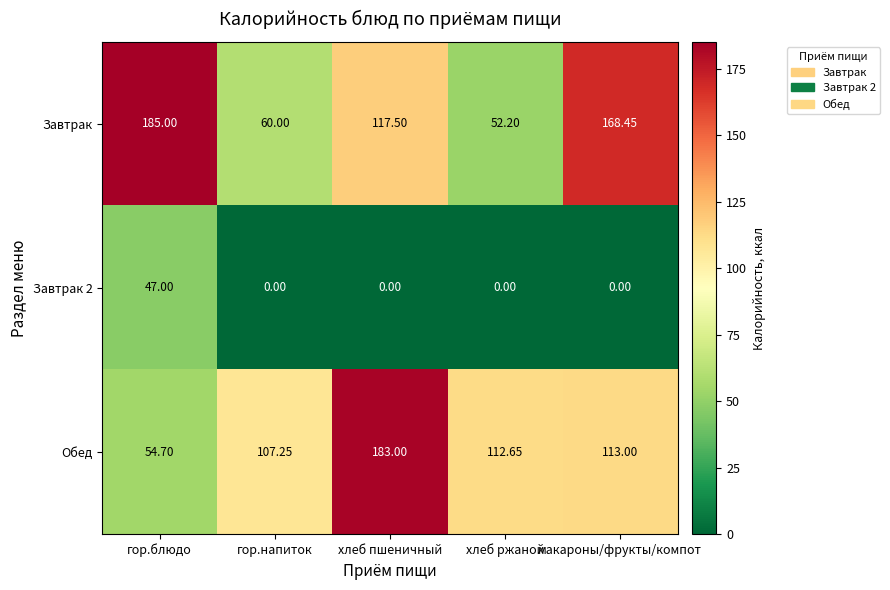

Between хлеб пшеничный and макароны/фрукты/компот, which series saw the biggest shift?

Обед